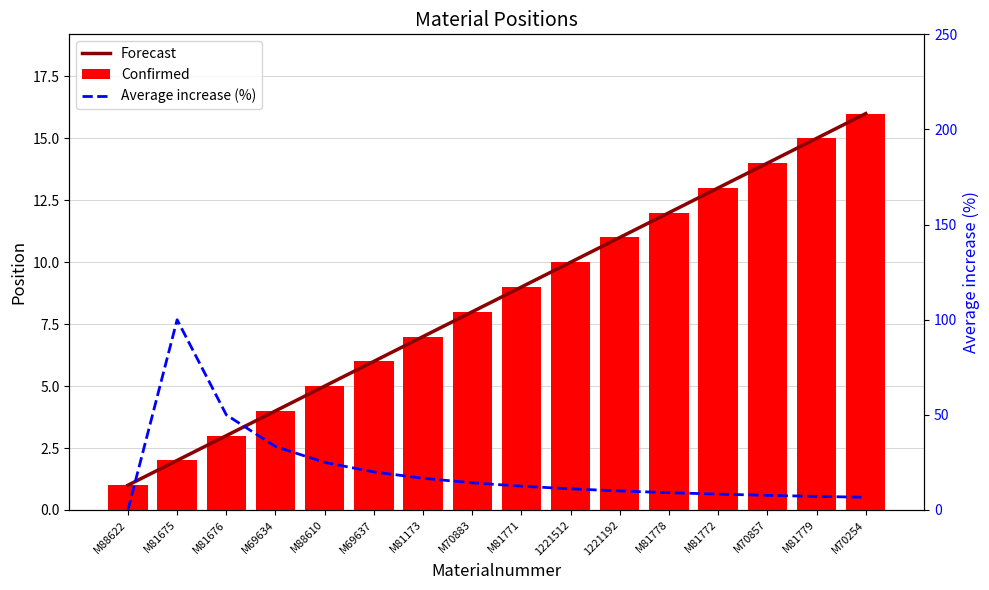

At M81676, list the series in order from smallest to largest.

Forecast, Confirmed, Average increase (%)